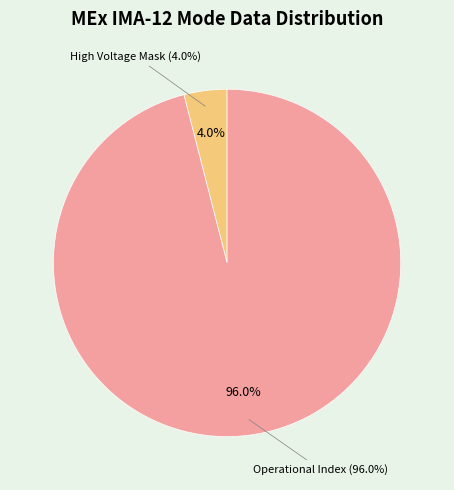

True or false: Shadow Mask accounts for 0% of the total.

True